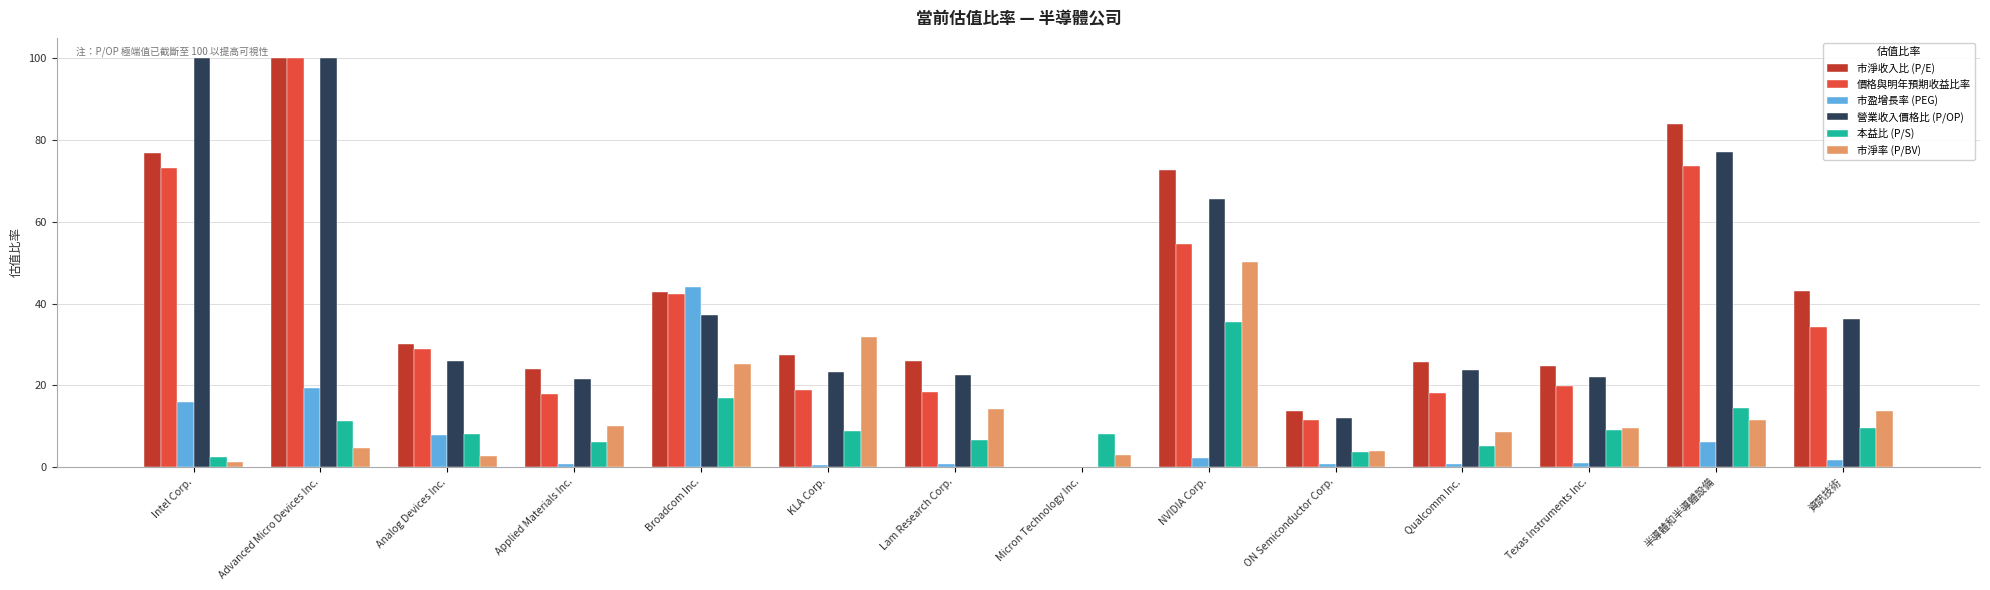

Which series changed the most between NVIDIA Corp. and ON Semiconductor Corp.?

市淨收入比 (P/E)